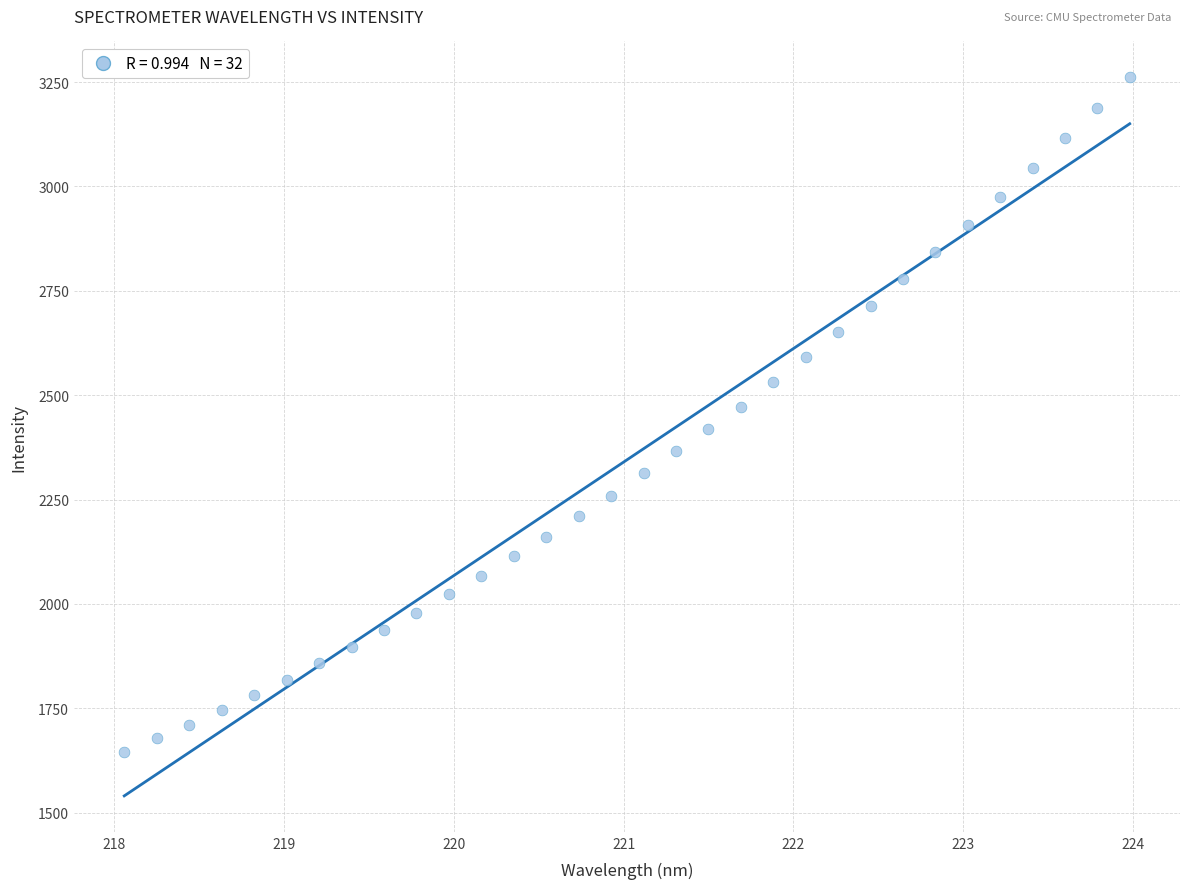

What is the range of X values (max minus min)?

5.9